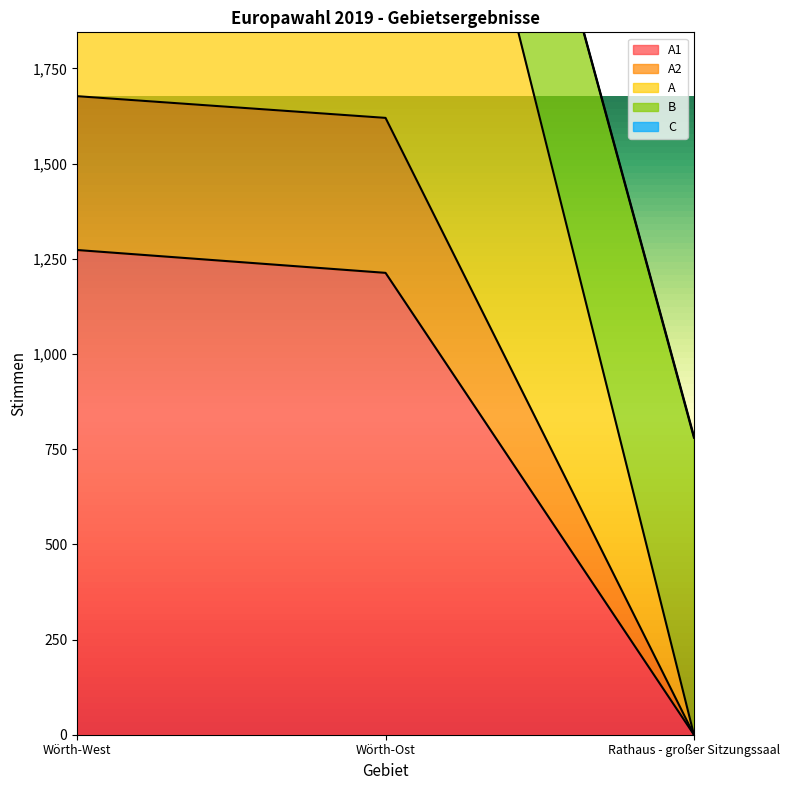

What is the difference between the A1 values at Wörth-Ost and Rathaus - großer Sitzungssaal?

1213